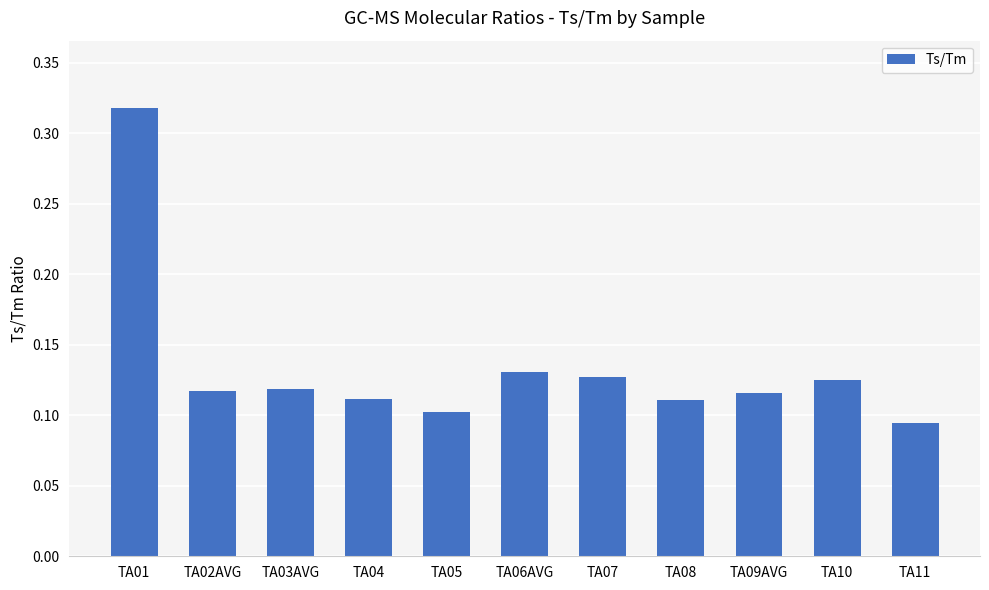

What is the label of the 11th bar from the left?

TA11